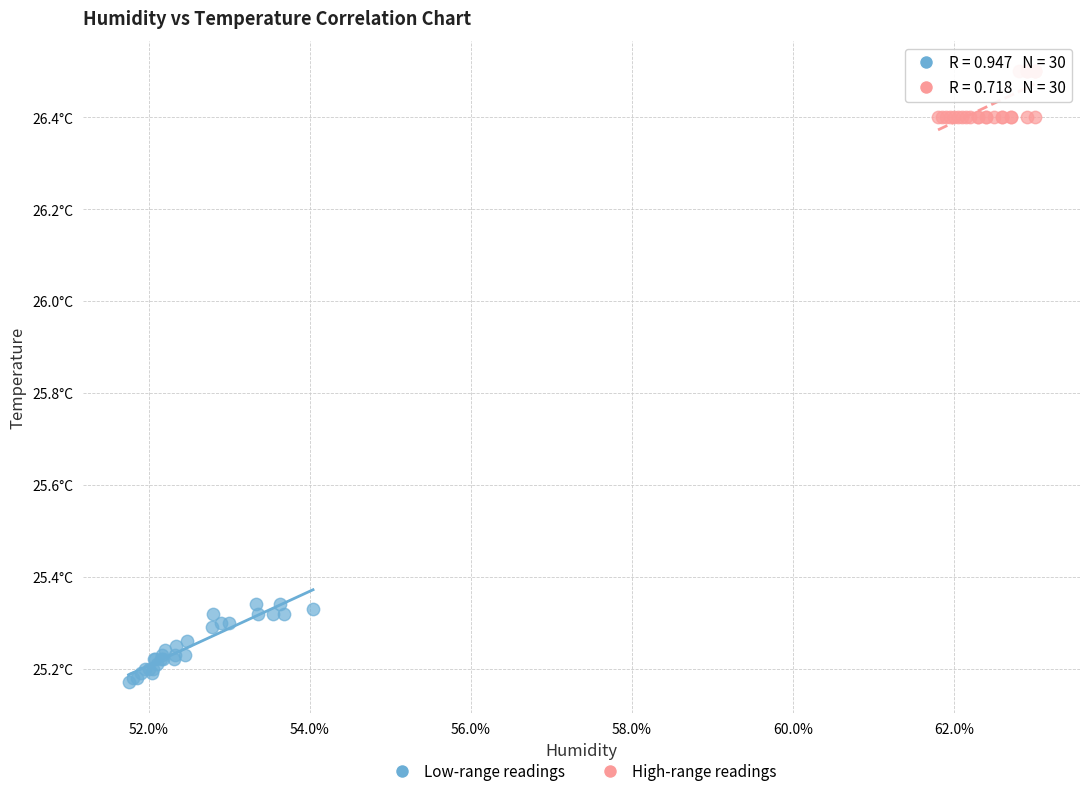

Which series reaches the maximum Y coordinate?

High-range readings